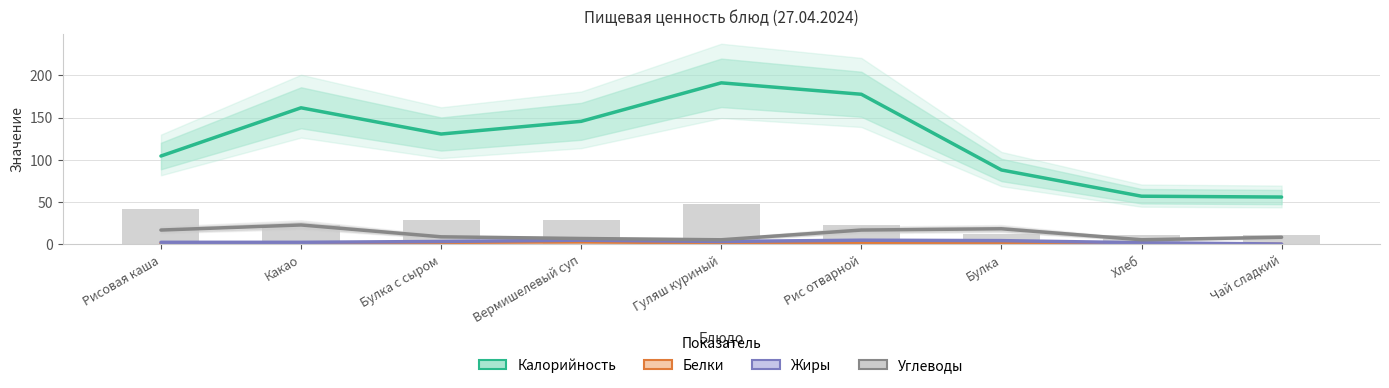

Are the bars grouped side by side (vs. stacked)?

Yes